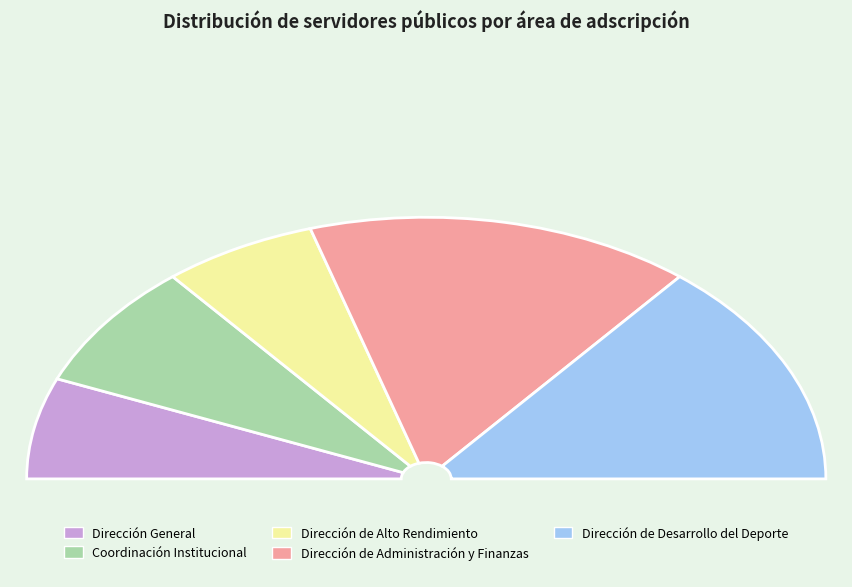

Is it true that Dirección de Administración y Finanzas is 31% of the pie?

True